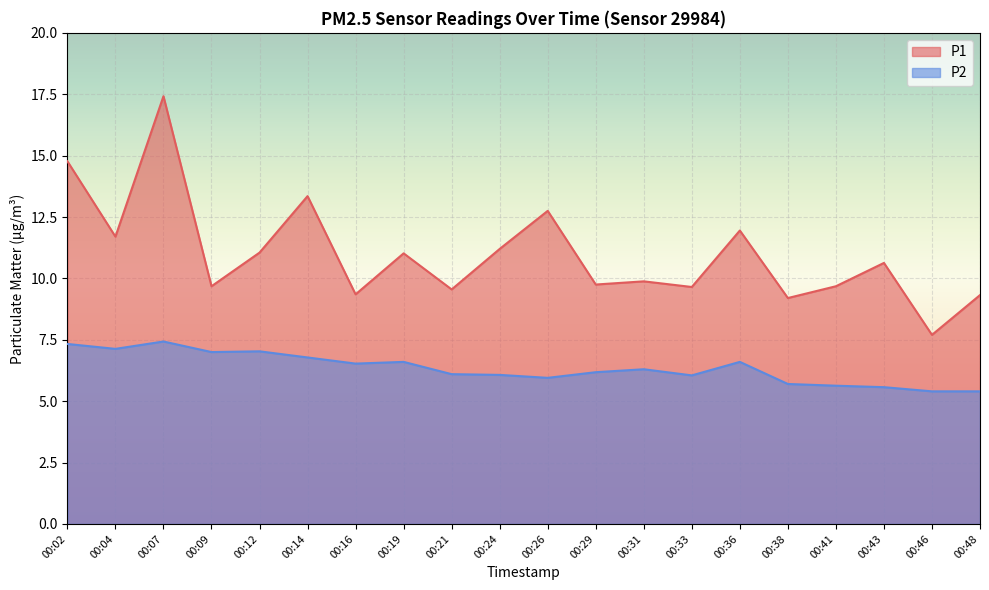

What is the average value of the P2 series?

6.3